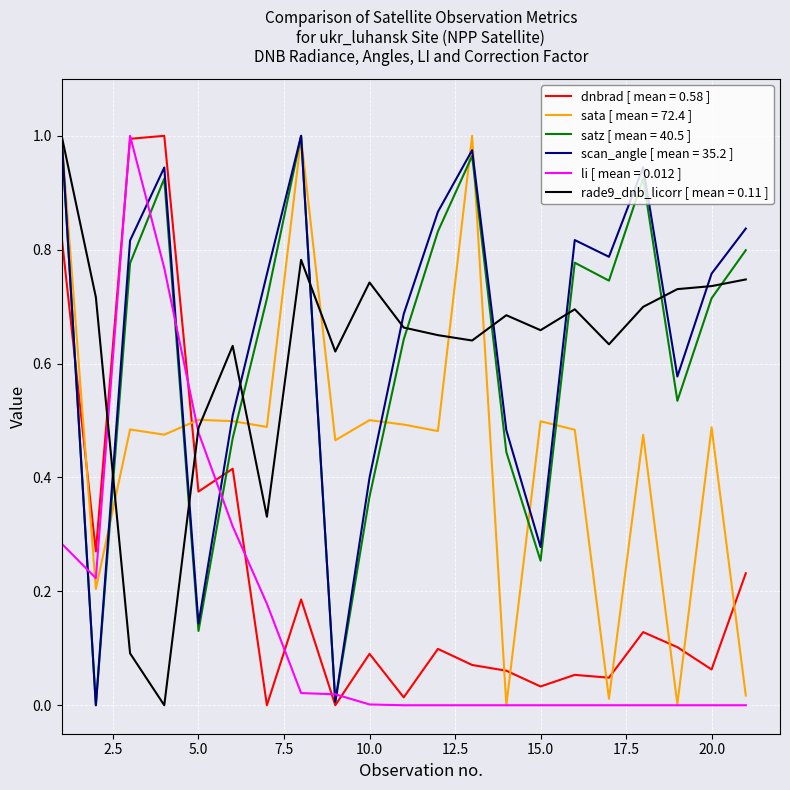

True or false: li [ mean = 0.012 ] and satz [ mean = 40.5 ] cross at least once.

True